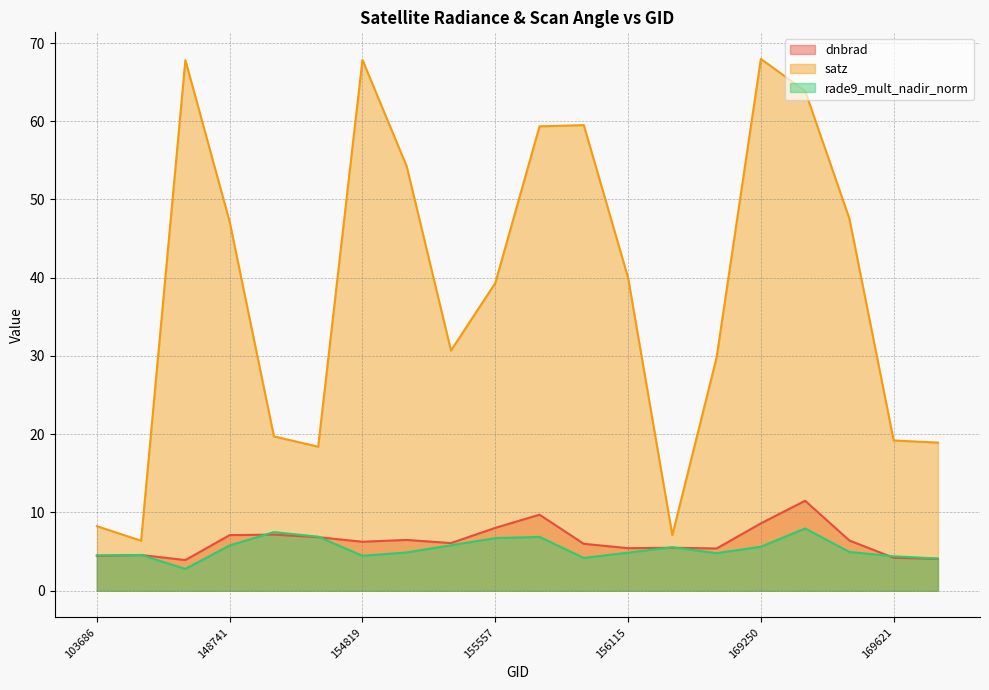

Rank the series at 169799 from lowest to highest value.

dnbrad, rade9_mult_nadir_norm, satz